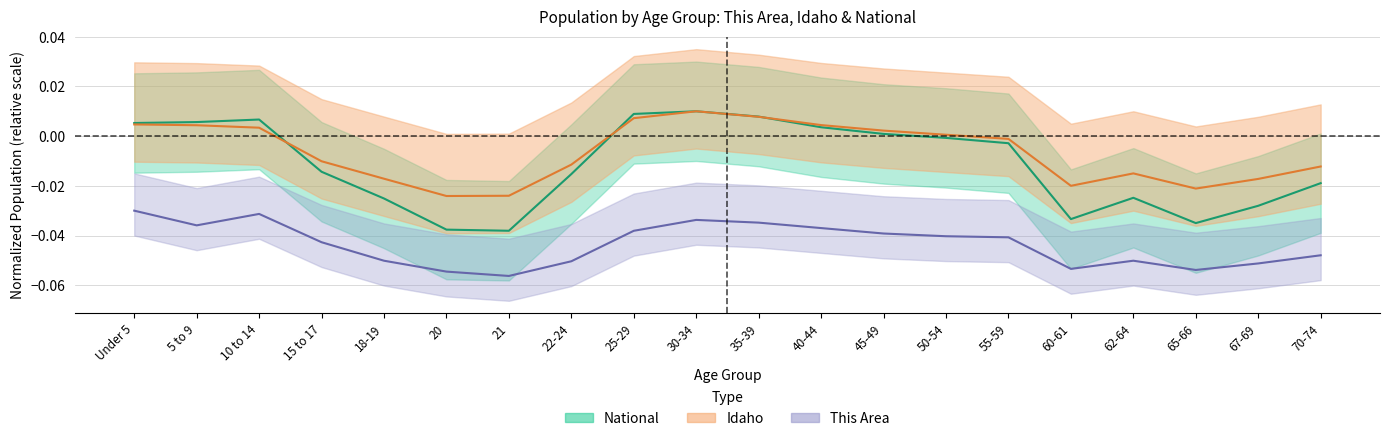

In This Area, how many points are higher than both neighbors (excluding endpoints)?

3